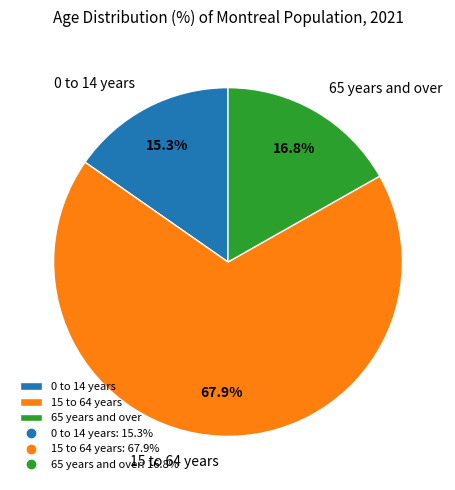

What percentage is the 0 to 14 years slice, to the nearest percent?

15%